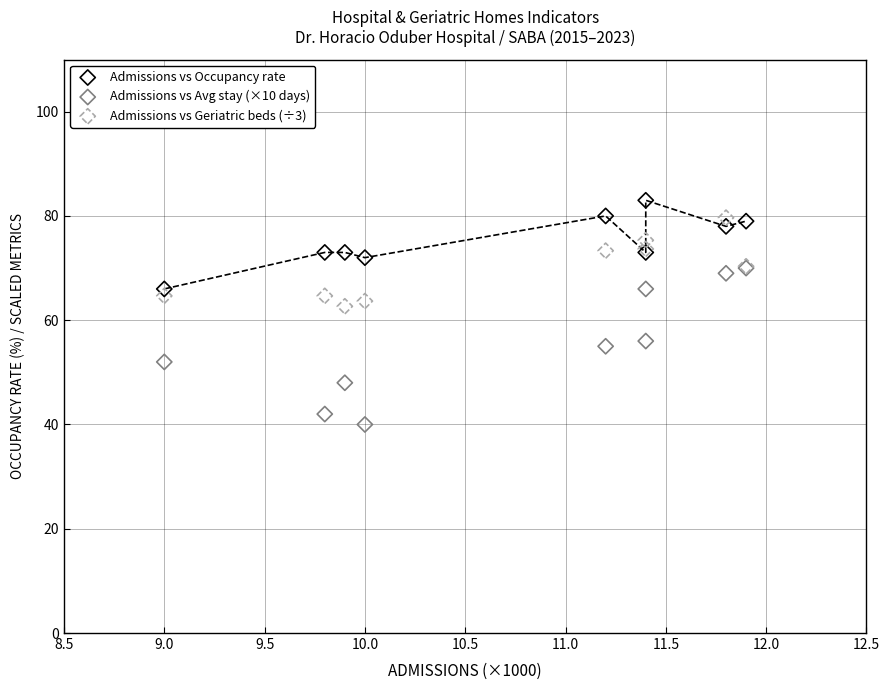

What are all the series names shown in the legend?

Admissions vs Occupancy rate, Admissions vs Avg stay (×10 days), Admissions vs Geriatric beds (÷3)